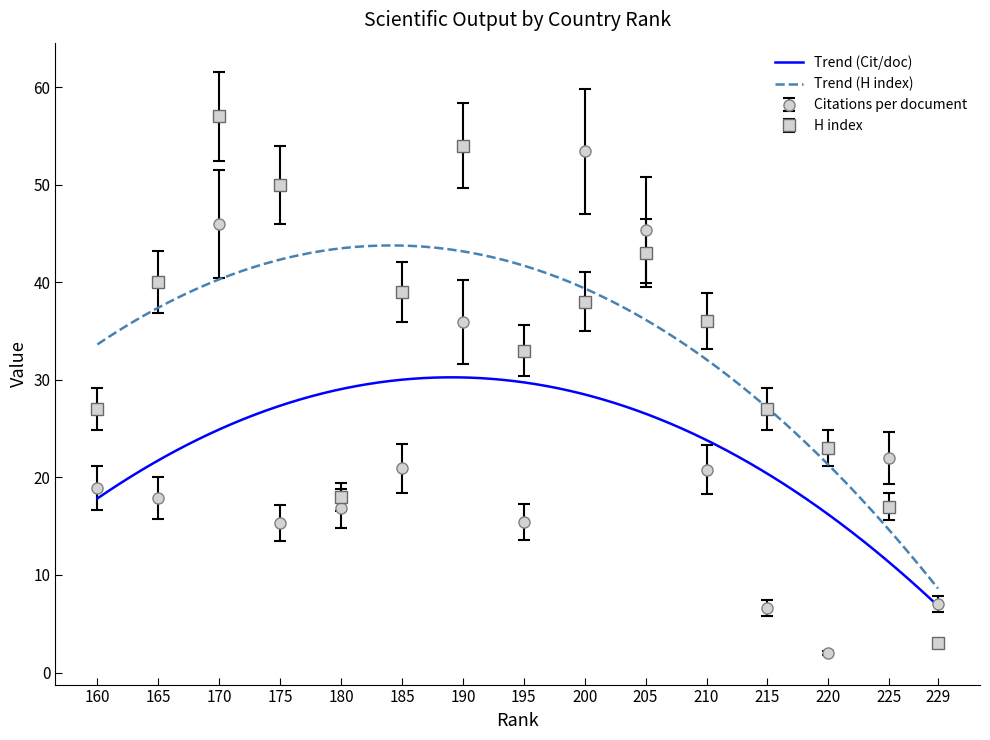

What is the minimum value shown in the chart?

2.0